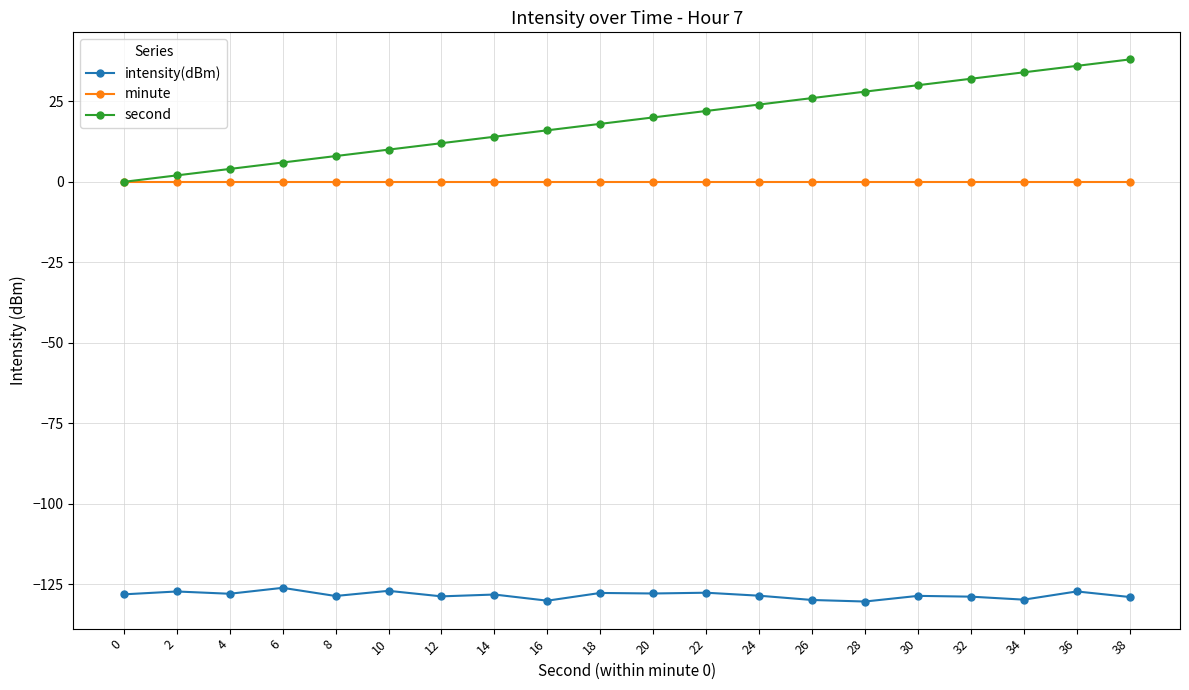

What is the total value across all series at 14?

-114.1